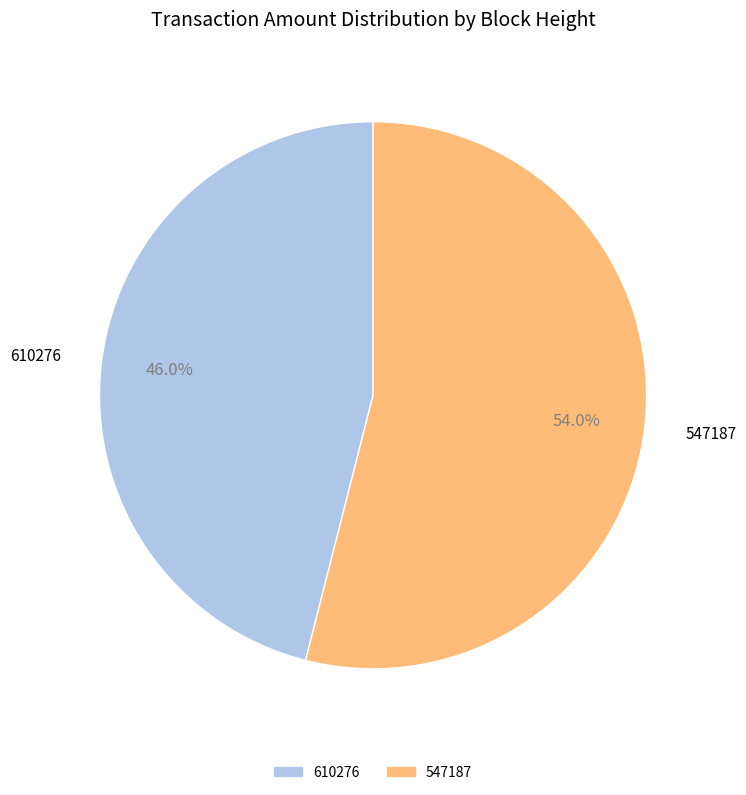

Which category has the smallest portion of the pie?

610276